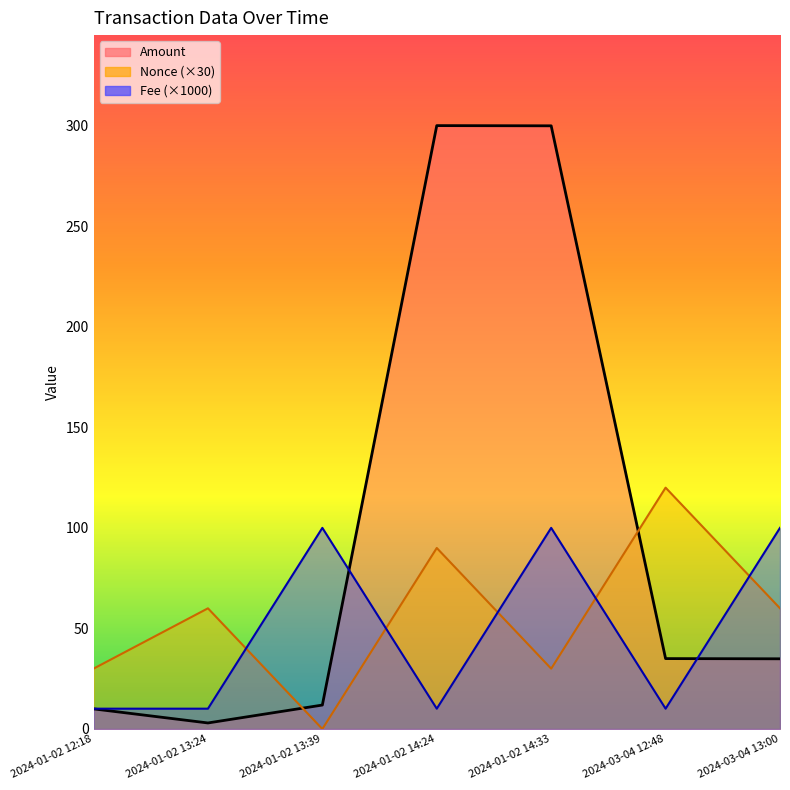

What is the label of the 1st point from the right?

2024-03-04 13:00